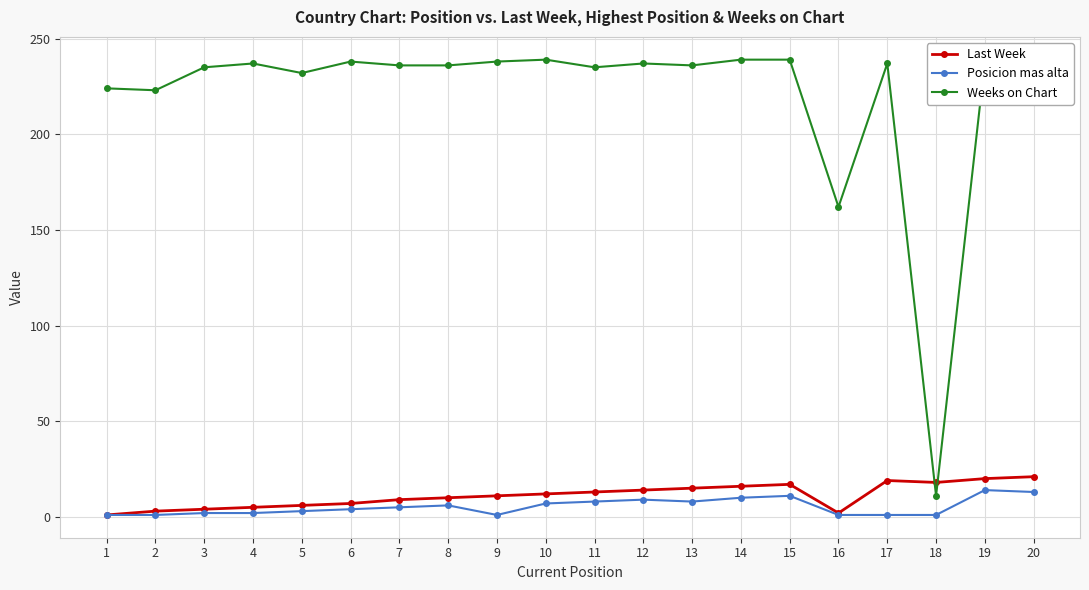

True or false: Posicion mas alta has more than 2 points higher than both neighbors.

True